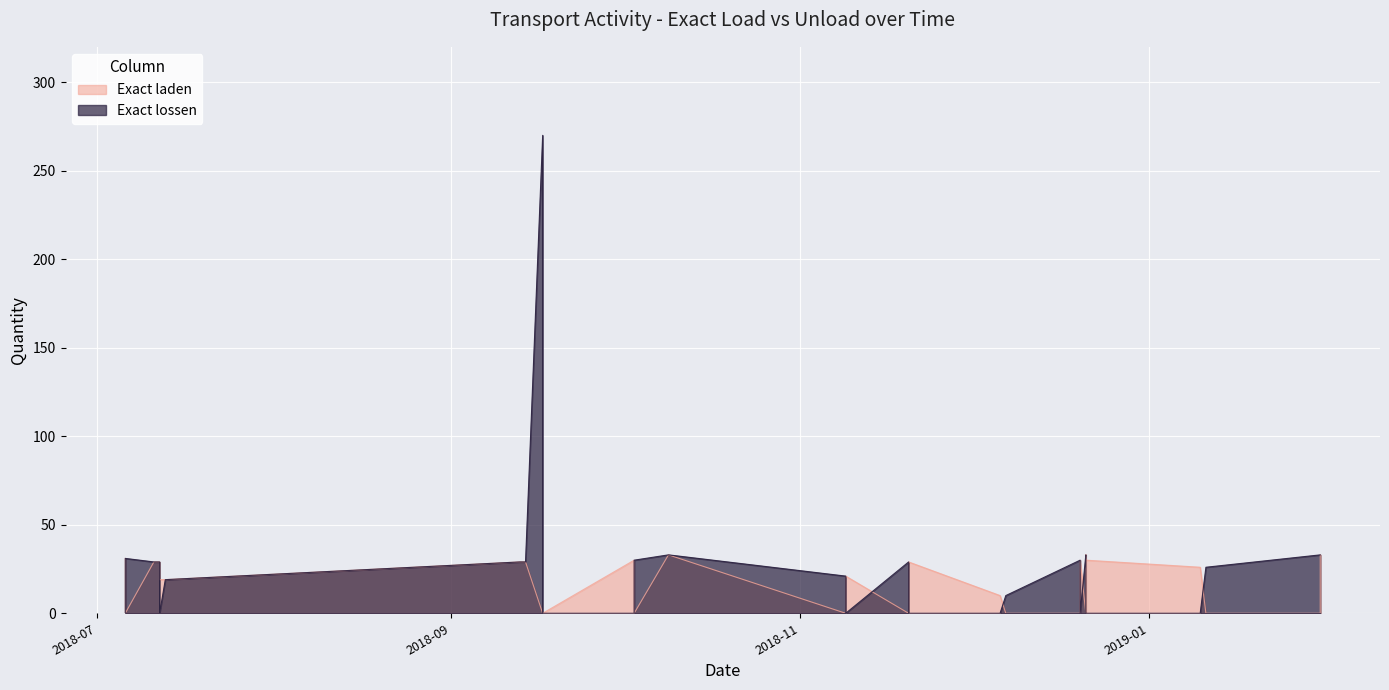

Rank the series at 2018-10-03 from highest to lowest value.

Exact laden, Exact lossen